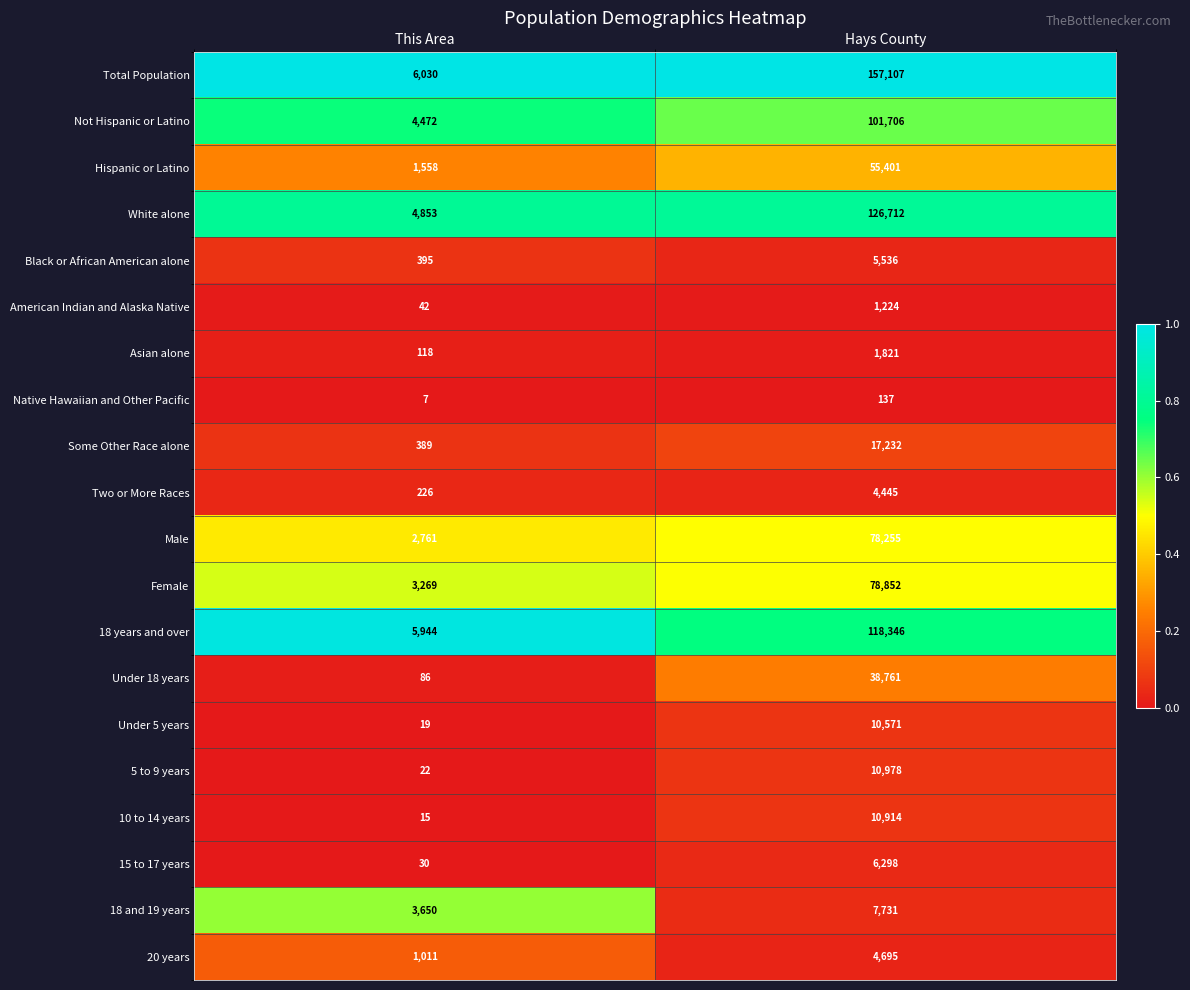

At which category is the sum across all series the highest?

Hays County